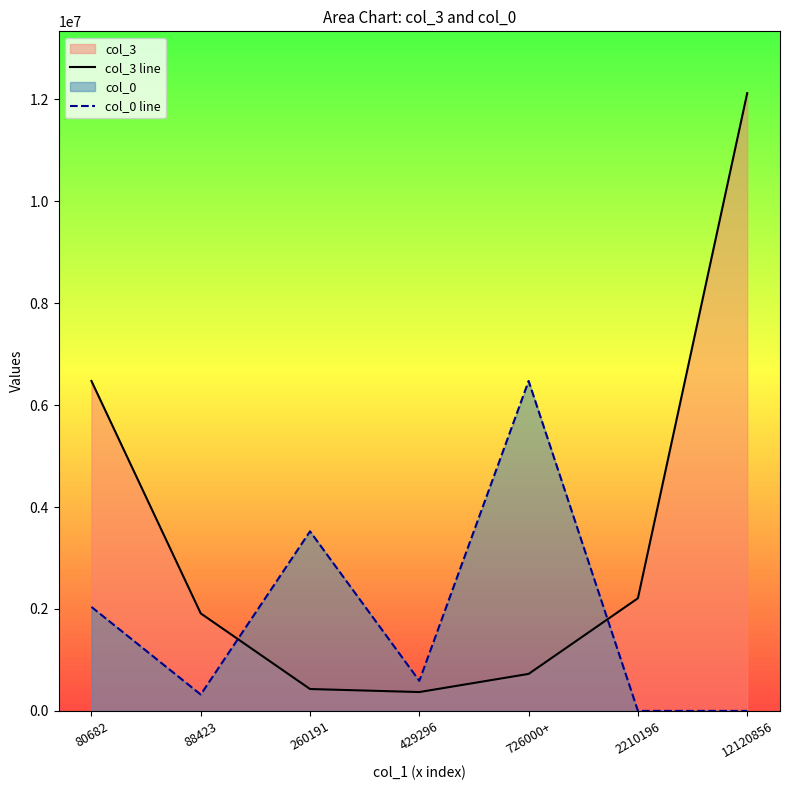

What is the difference between the maximum and minimum values in the col_0 line series?

6472570.2